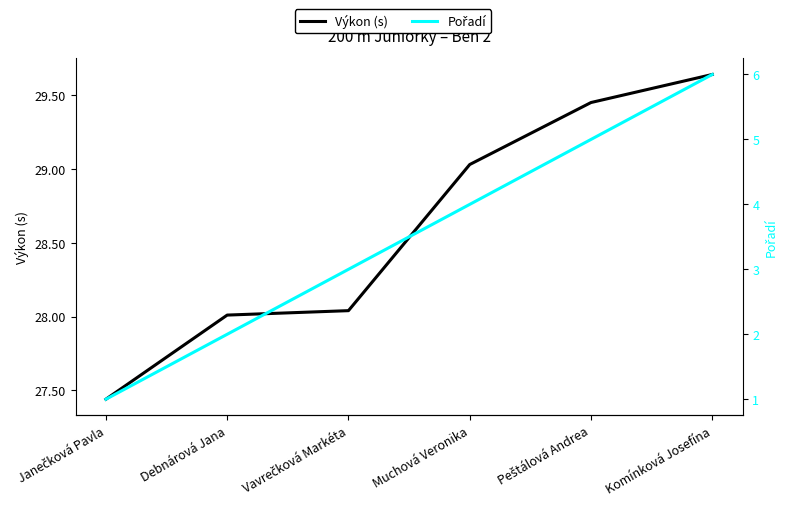

Which series changed the most between Debnárová Jana and Vavrečková Markéta?

Pořadí